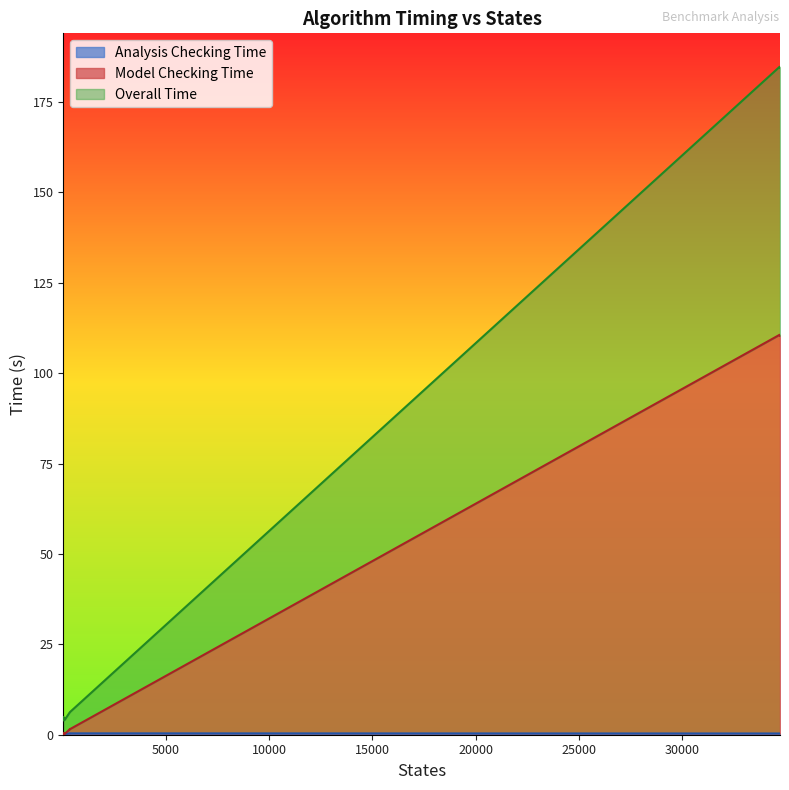

How many lines are shown in the chart?

3